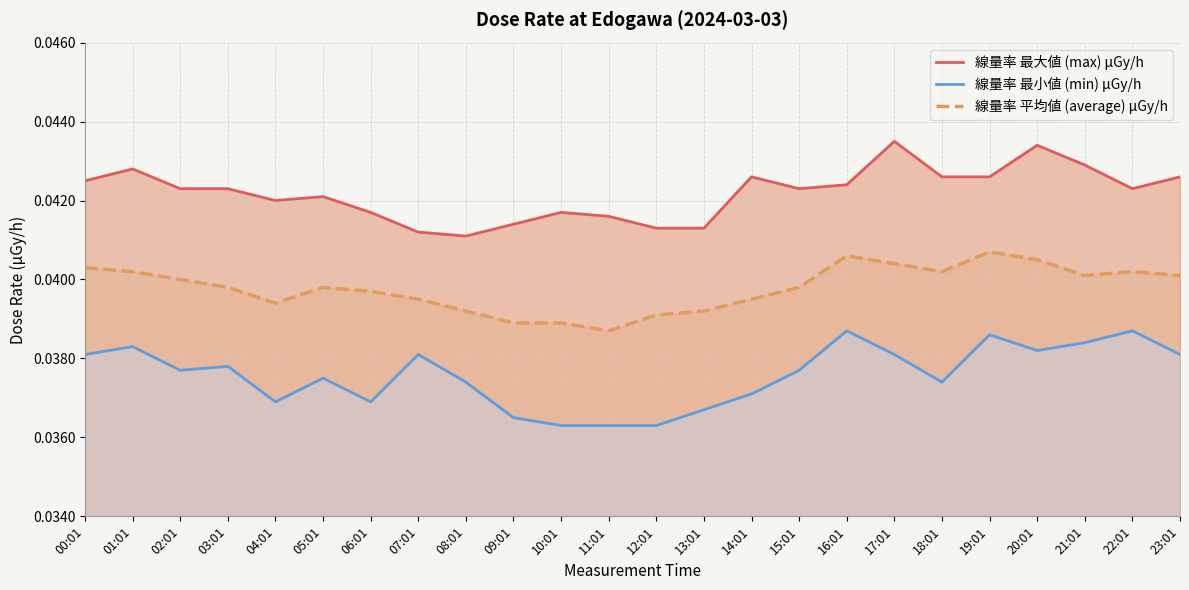

Which series changed the most between 03:01 and 08:01?

線量率 最大値 (max) μGy/h